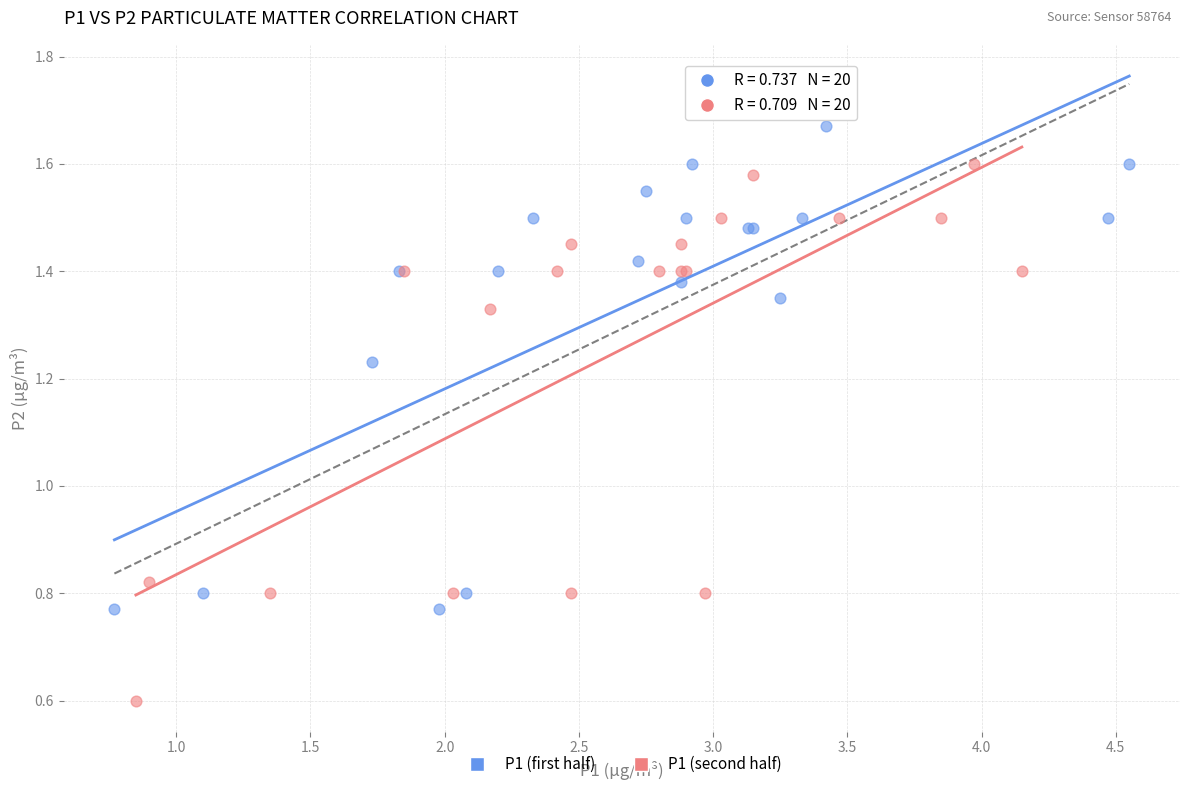

Which series has the largest Y range (max minus min)?

P1 (second half)